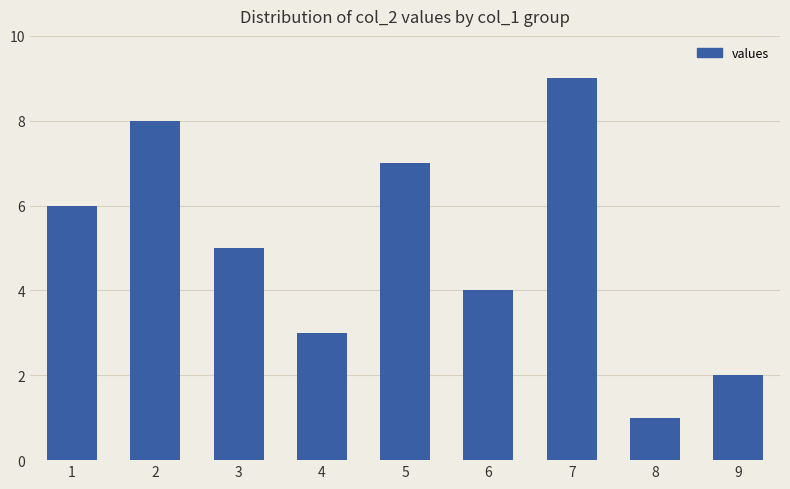

What is the value of the 3rd bar from the left?

5